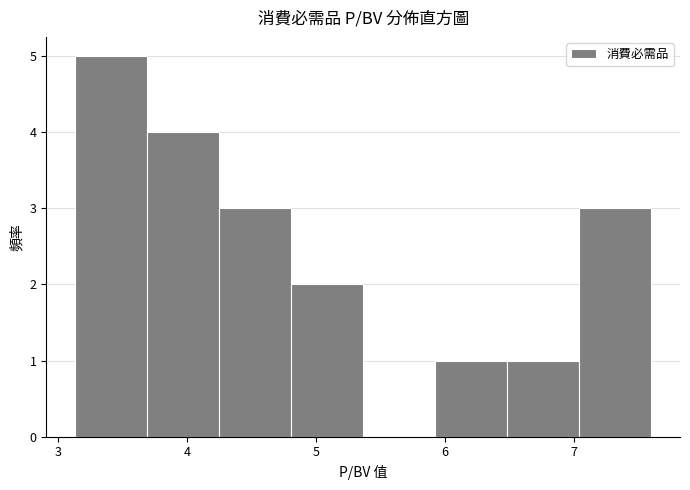

Reading left to right, transcribe this chart: for each bar, give the range it covers on the x-axis and its height. Neither the bar edges nor the heights are printed on the chart, so give them approximately, as read against the axes.

3.1 to 3.7: 5
3.7 to 4.2: 4
4.2 to 4.8: 3
4.8 to 5.4: 2
5.4 to 5.9: 0
5.9 to 6.5: 1
6.5 to 7.0: 1
7.0 to 7.6: 3